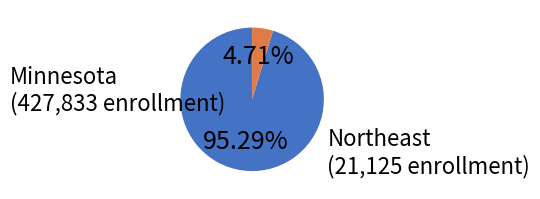

Rank the categories by value from highest to lowest.

Minnesota, Northeast